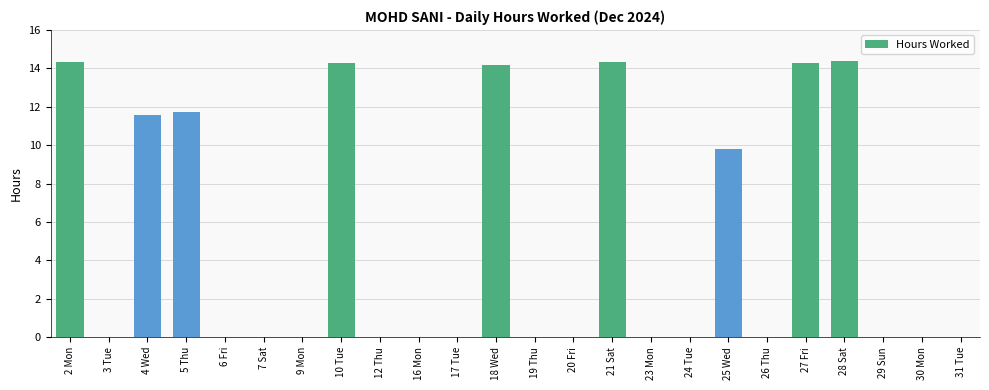

What is the maximum value shown in the chart?

14.4